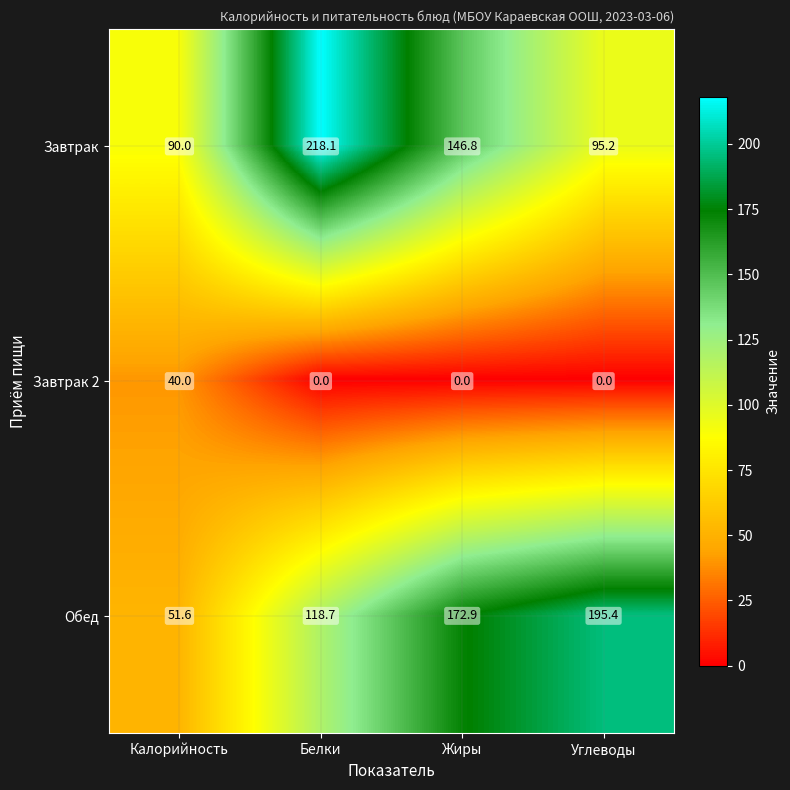

Reading right to left, list all the values displayed in this chart.

Завтрак: 95.2	146.8	218.1	90.0
Завтрак 2: 0.0	0.0	0.0	40.0
Обед: 195.4	172.9	118.7	51.6